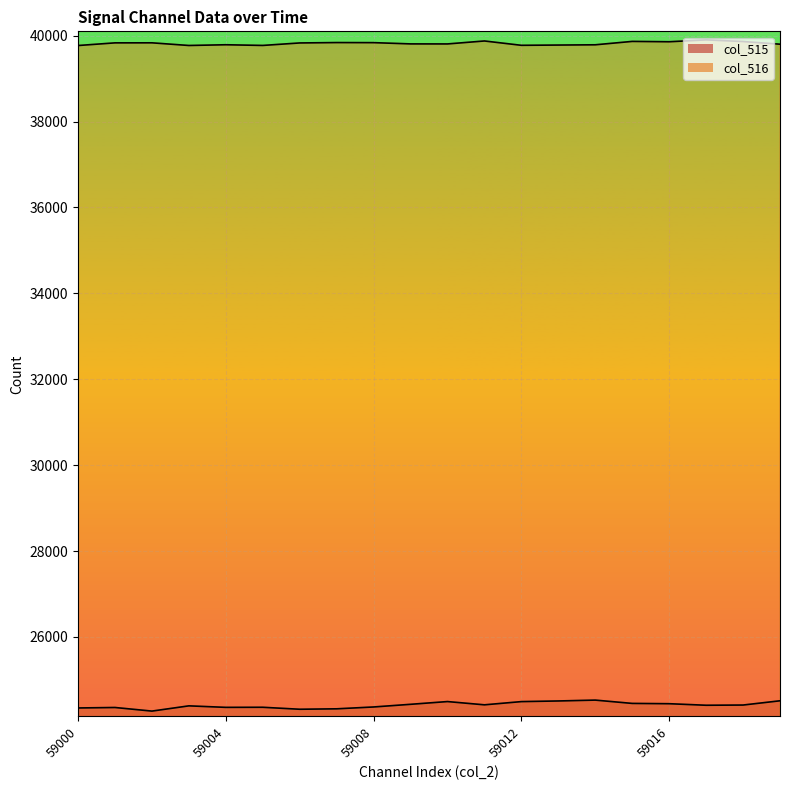

What is the greatest value displayed?

39903